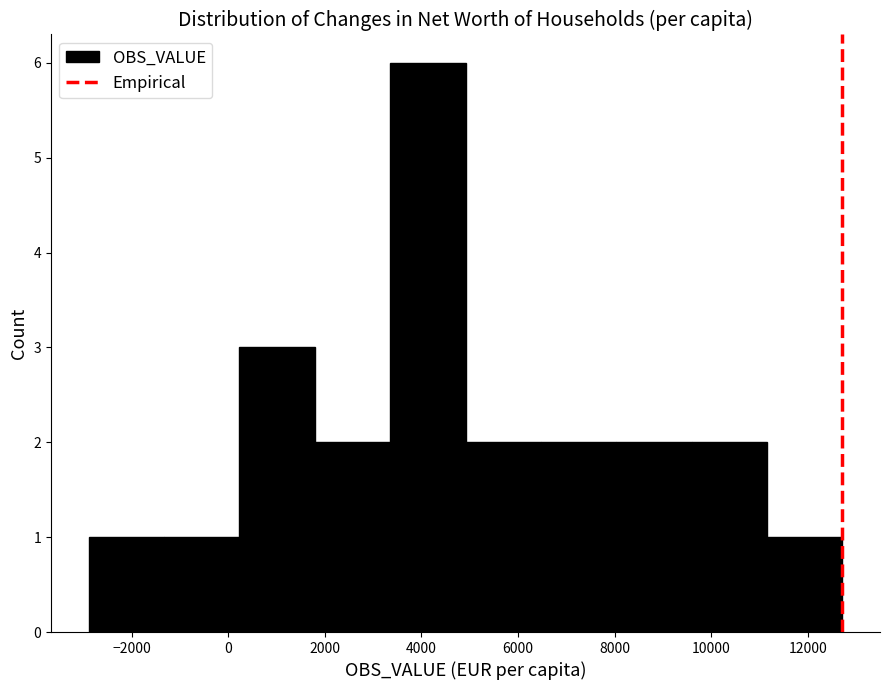

Over which range of the x-axis is the bar tallest?

3400 to 5000